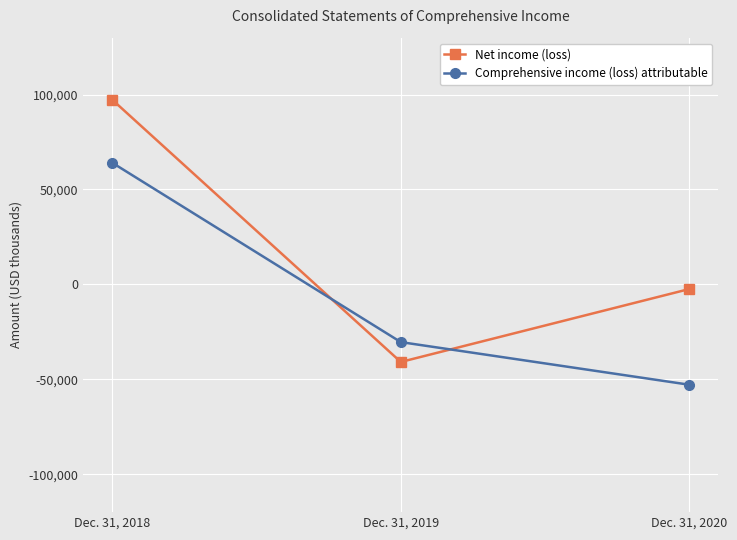

At which label does Comprehensive income (loss) attributable reach its peak?

Dec. 31, 2018